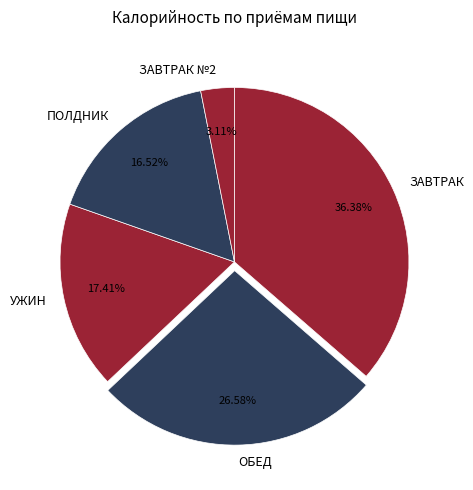

To the nearest percent, what is the difference between the largest and smallest slice percentages?

33%